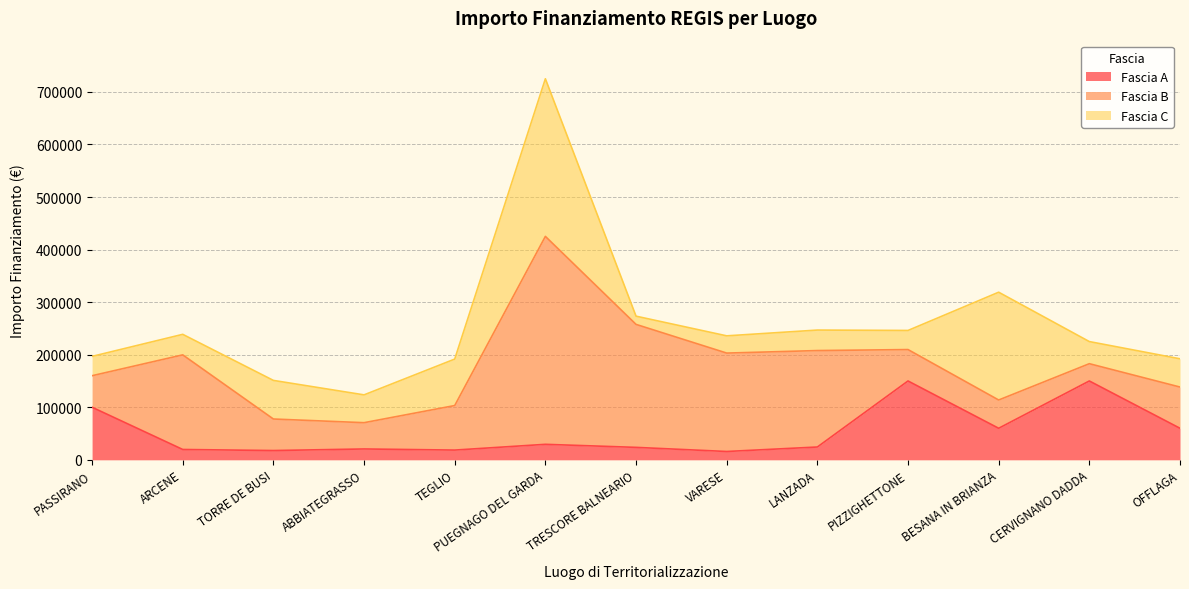

What is the approximate value of Fascia A at ABBIATEGRASSO?

20632.0